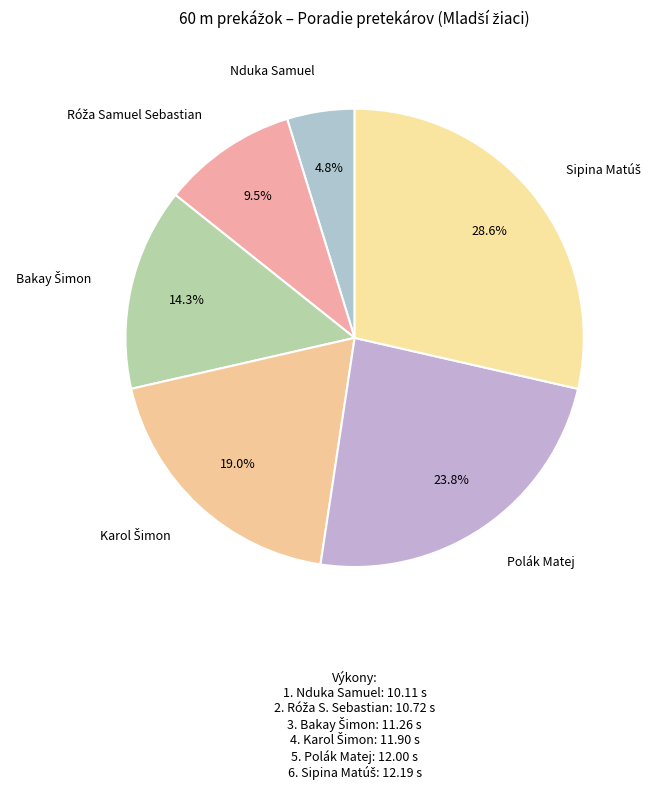

How much of the chart is everything except Nduka Samuel?

95.2%